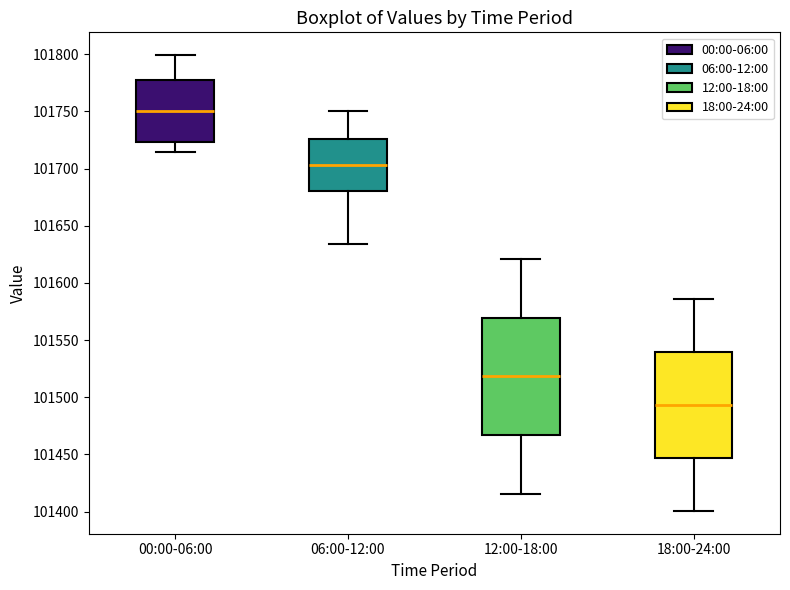

Which box's median line is the highest?

00:00-06:00